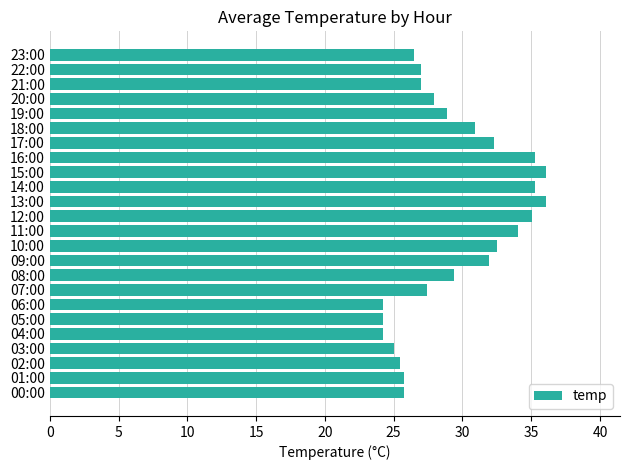

Are the bars horizontal?

Yes